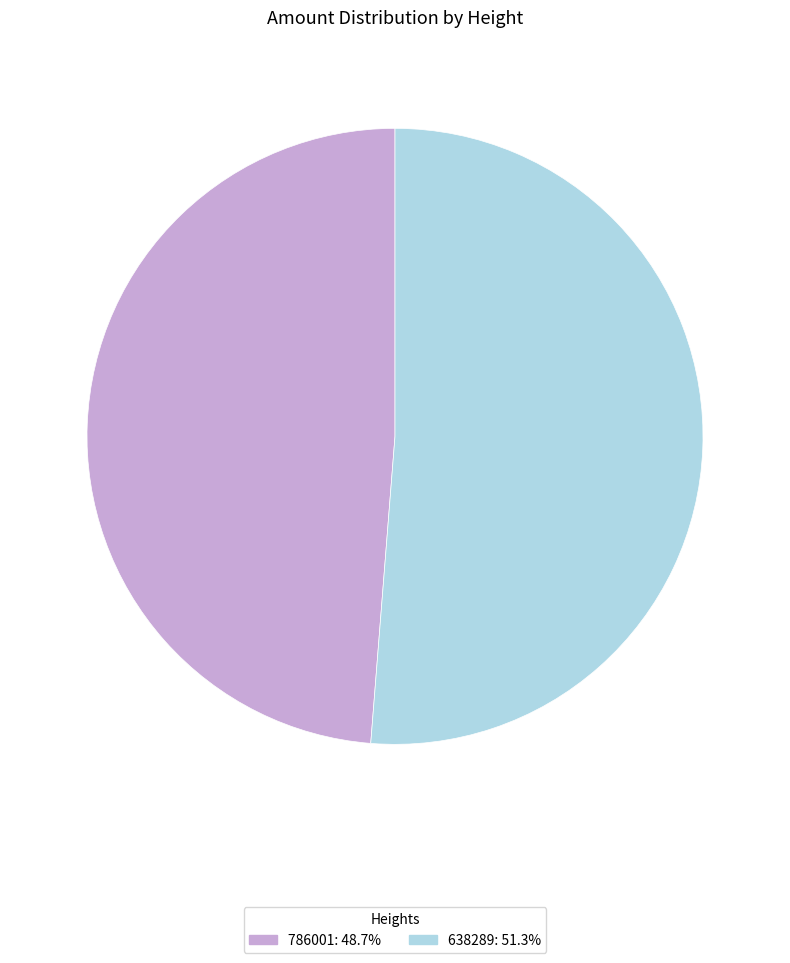

Is it true that 786001 is 49% of the pie?

True